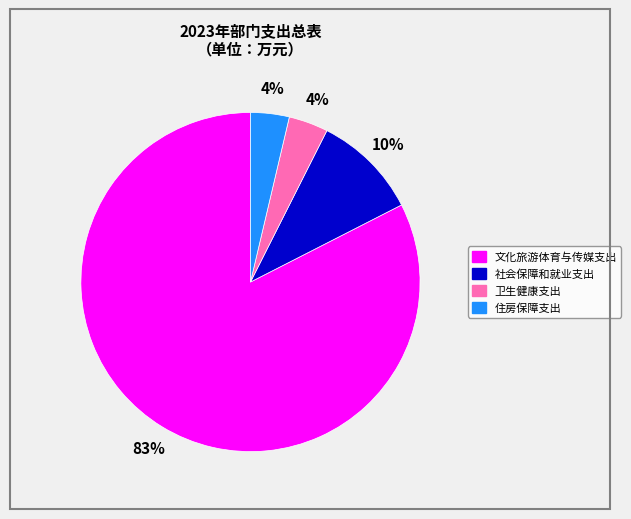

Do 住房保障支出 and 社会保障和就业支出 together represent more than half of the pie?

No